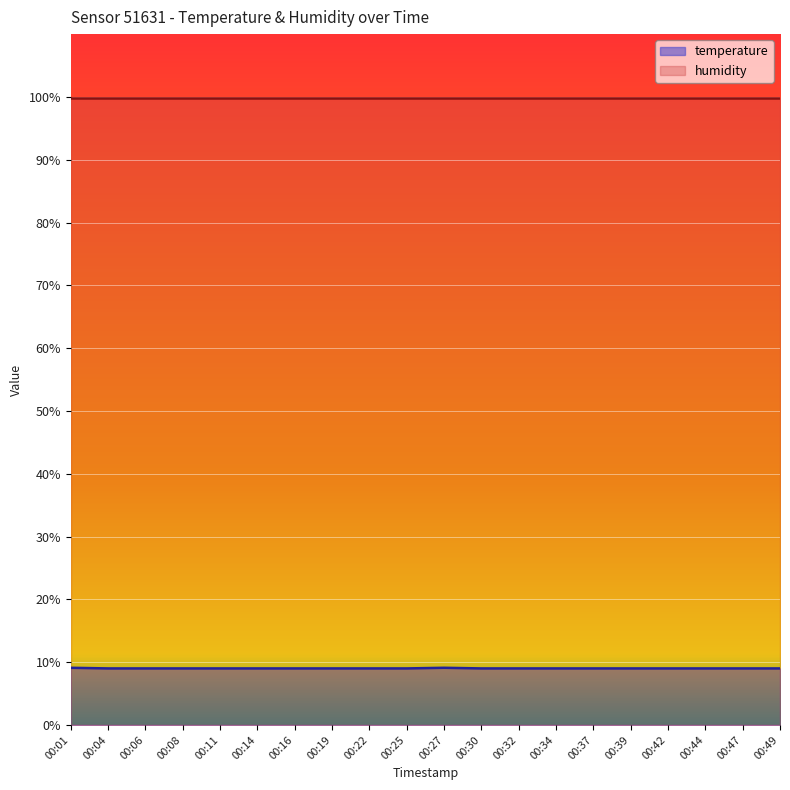

Where is the data nearest to the value 9?

00:04